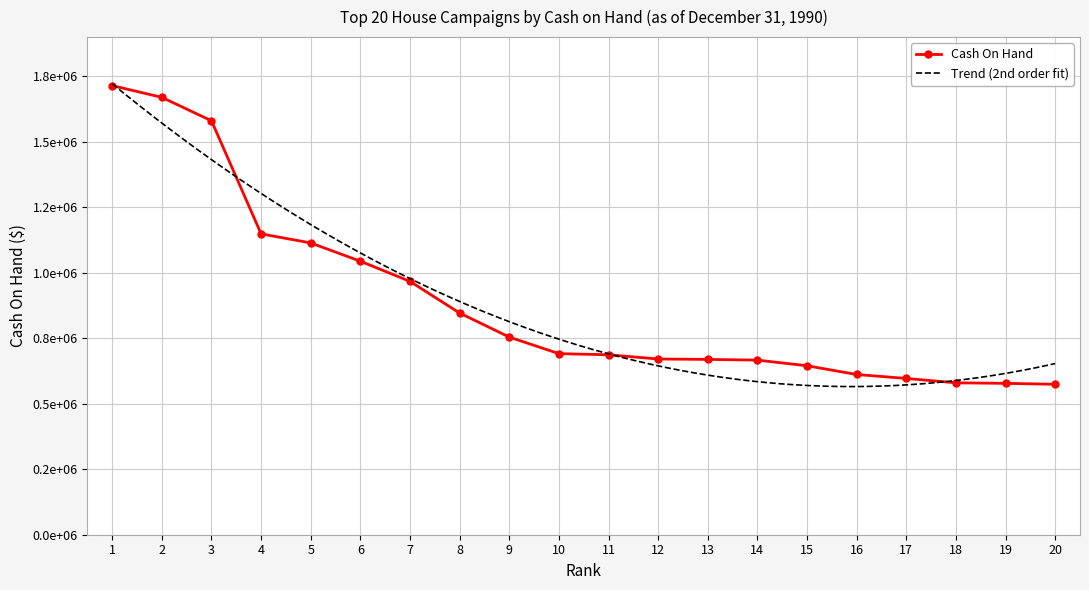

What is the change in value from 12 to 13?

-1487